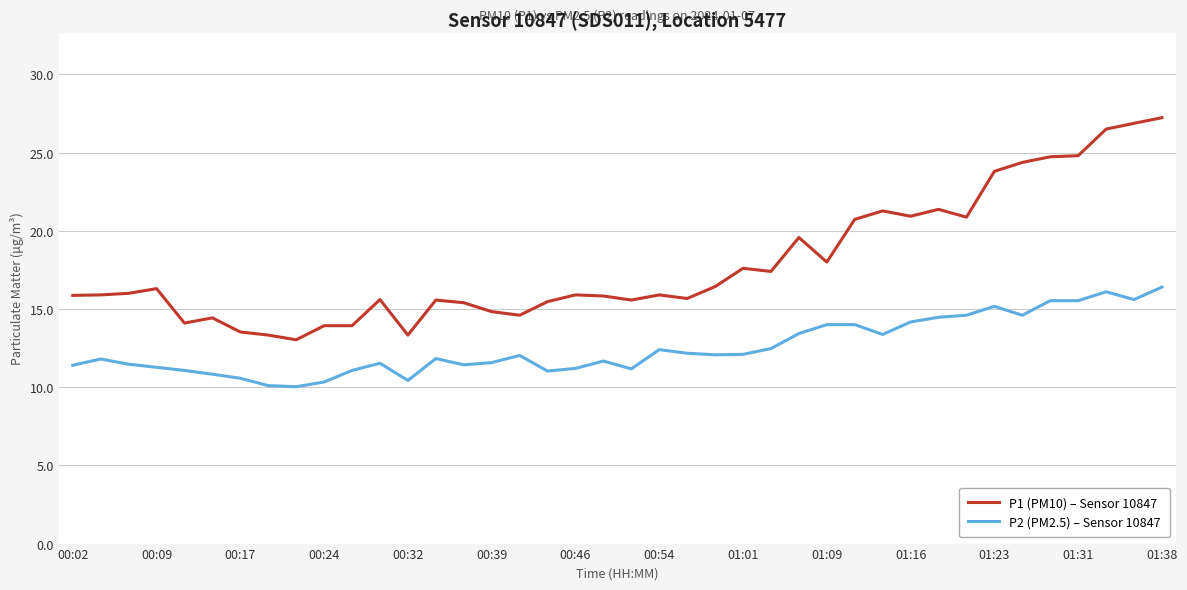

Which series has the widest spread of values?

P1 (PM10) – Sensor 10847